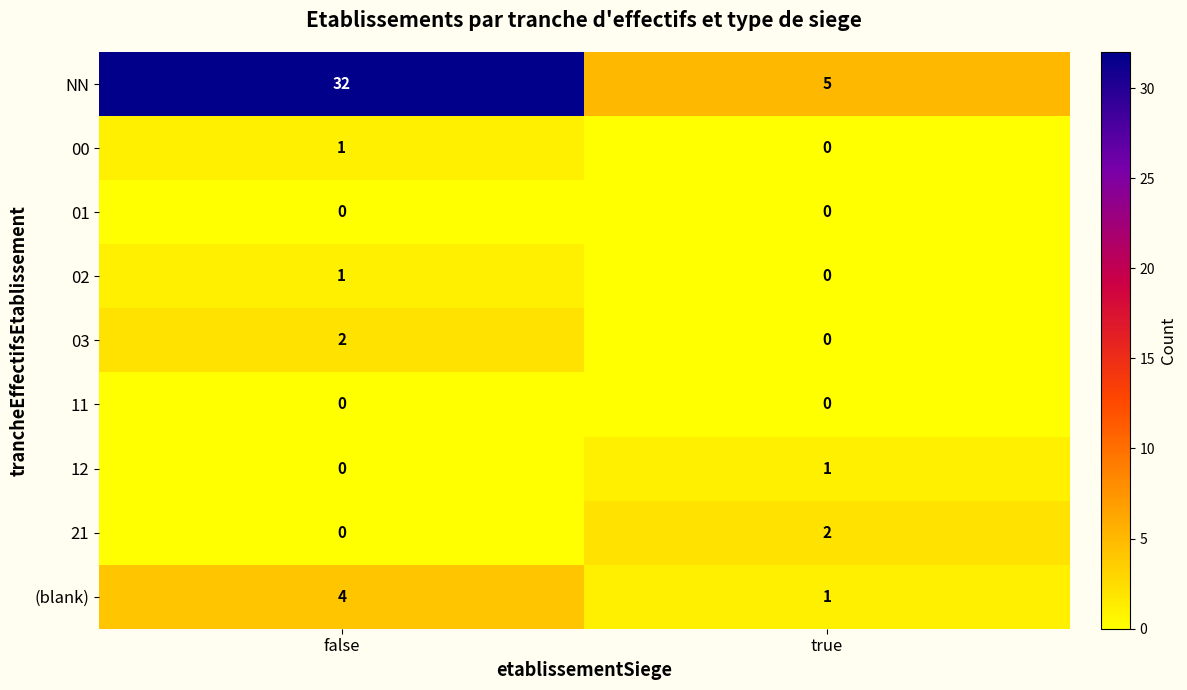

Reading left to right, what are all the values shown in this chart?

NN: 32	5
00: 1	0
01: 0	0
02: 1	0
03: 2	0
11: 0	0
12: 0	1
21: 0	2
(blank): 4	1